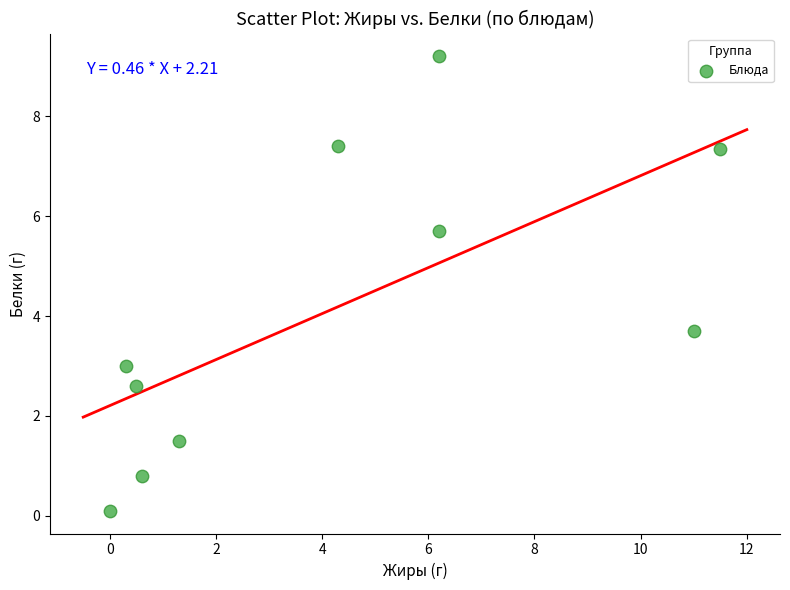

What is the range of X values (max minus min)?

11.5